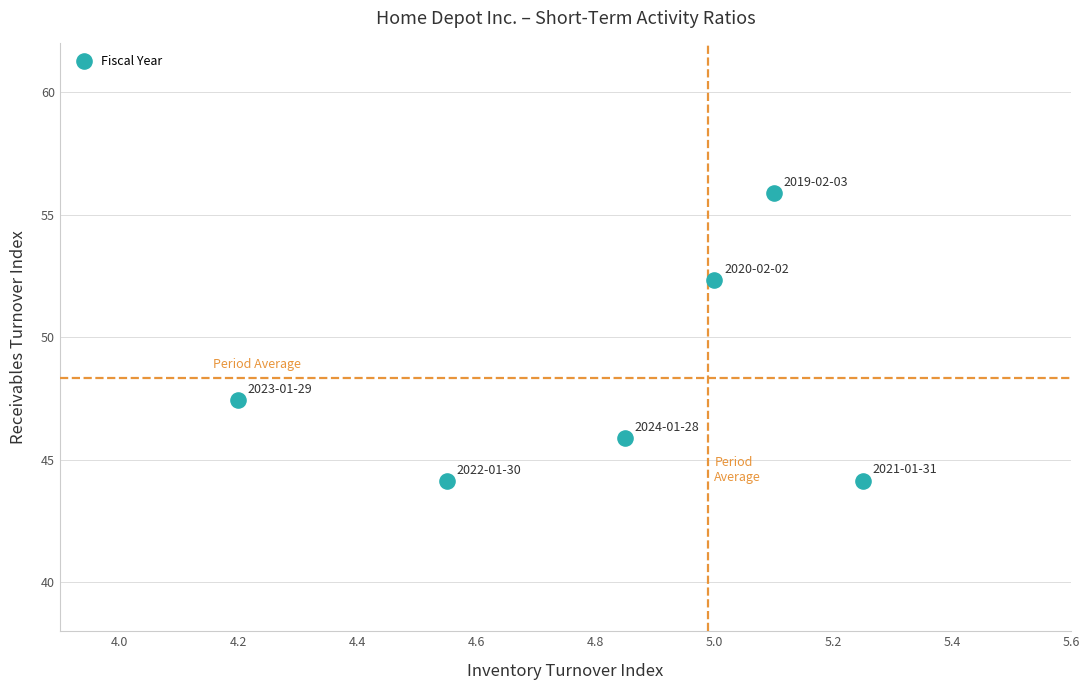

What is the average Y value?

48.3